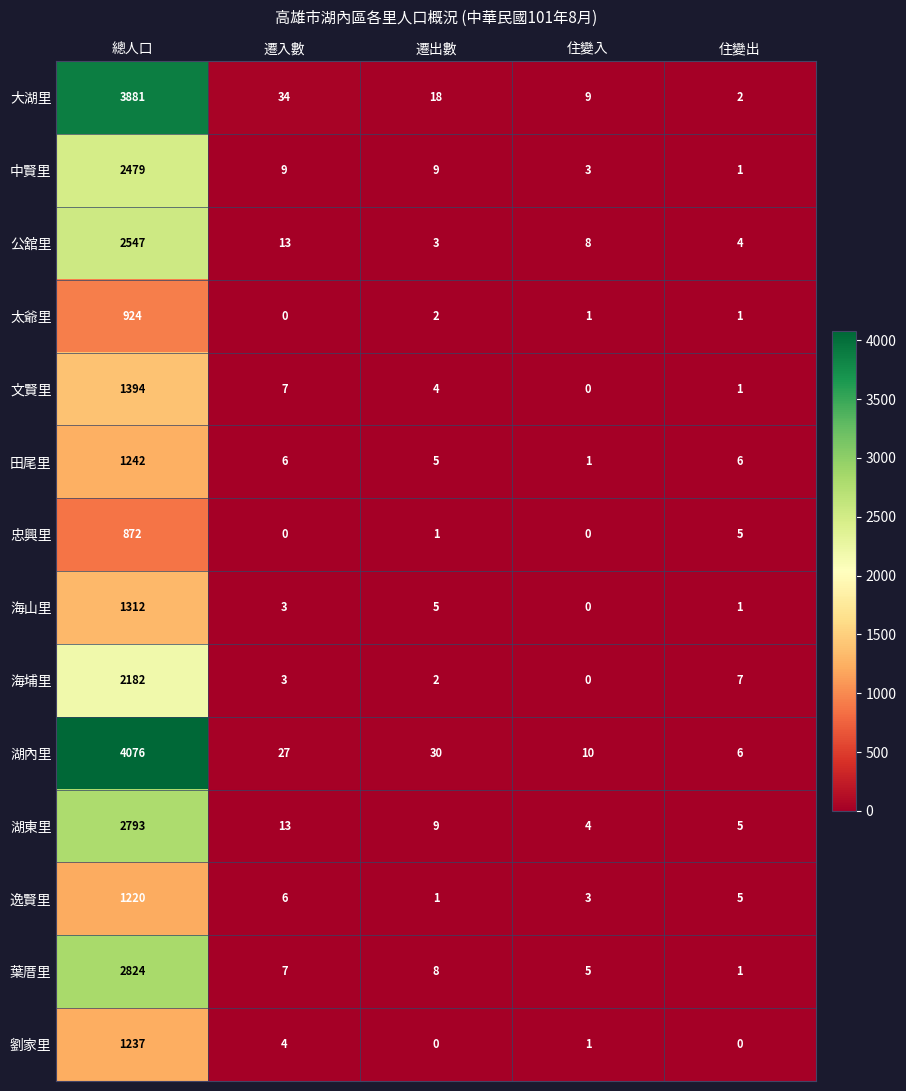

True or false: 湖東里 has a value of 5 at 住變出.

True